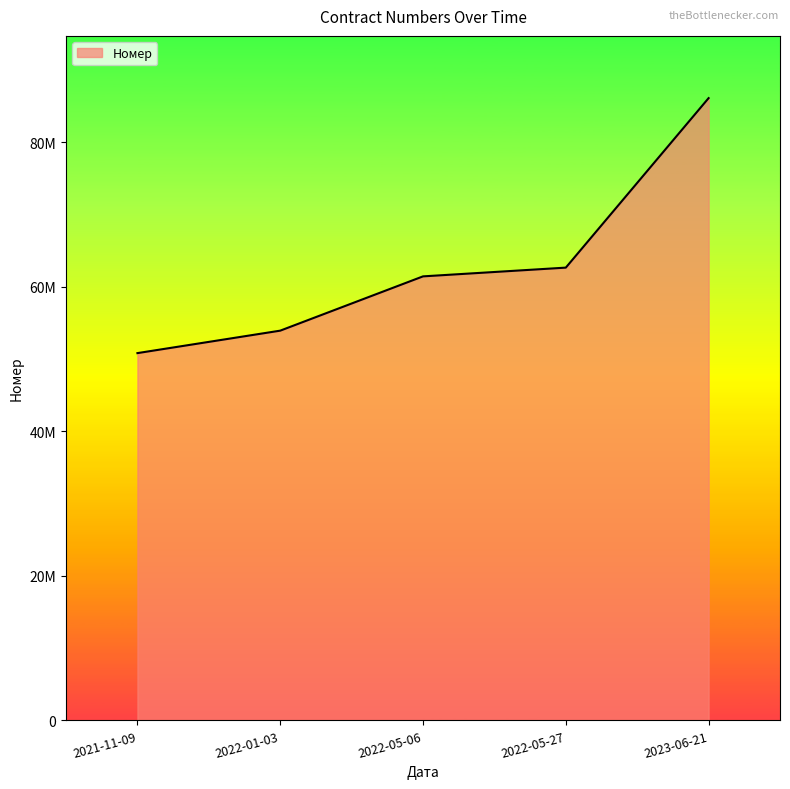

What is the difference between the values at 2022-05-27 and 2021-11-09?

11833074